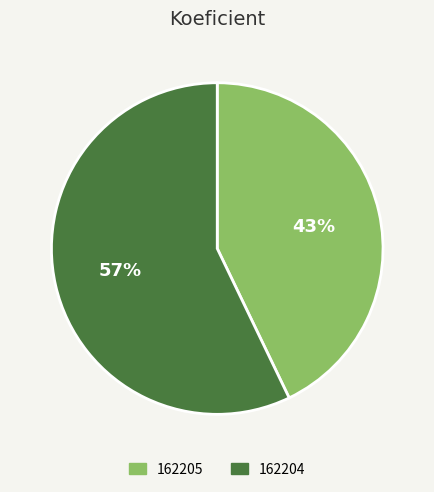

To the nearest percent, what portion does 162205 represent?

43%